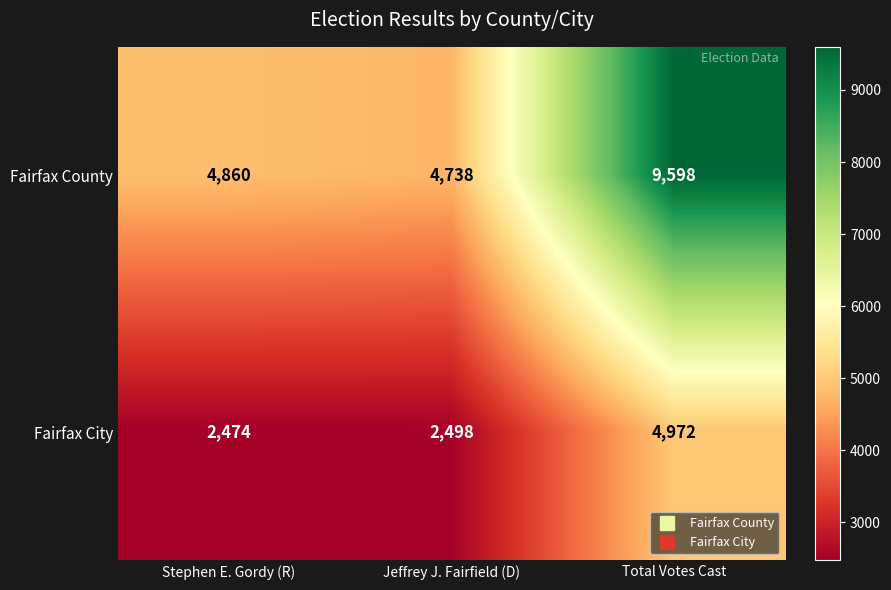

What is the sum of the Fairfax City values at Jeffrey J. Fairfield (D) and Total Votes Cast?

7470